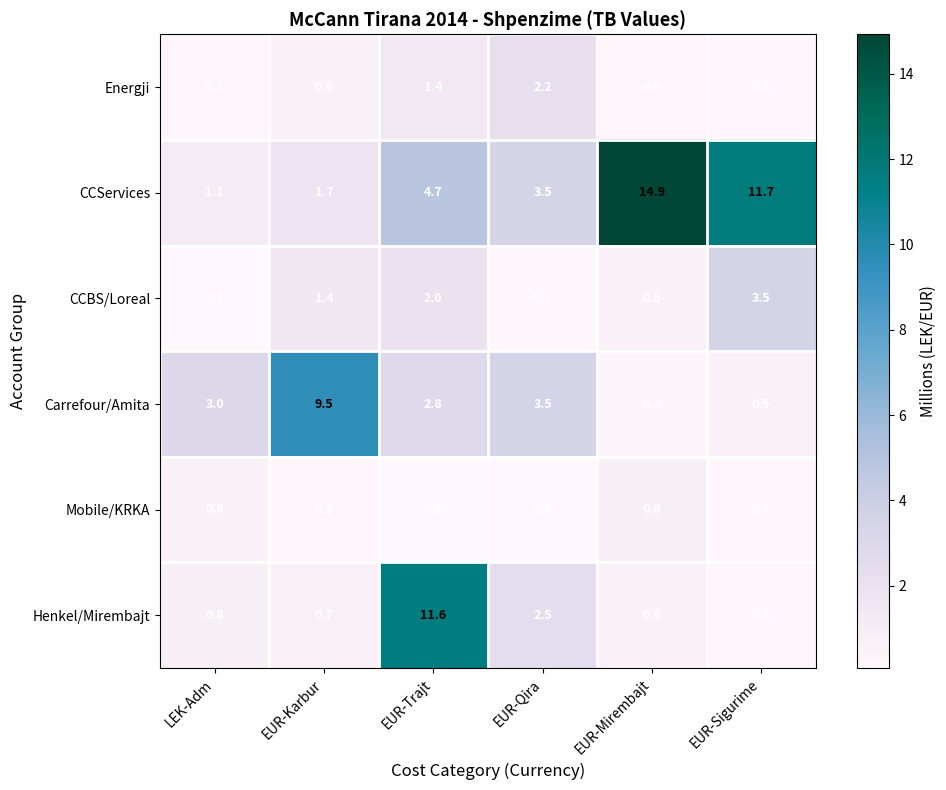

Is it true that CCServices equals 14.9 at EUR-Mirembajt?

True